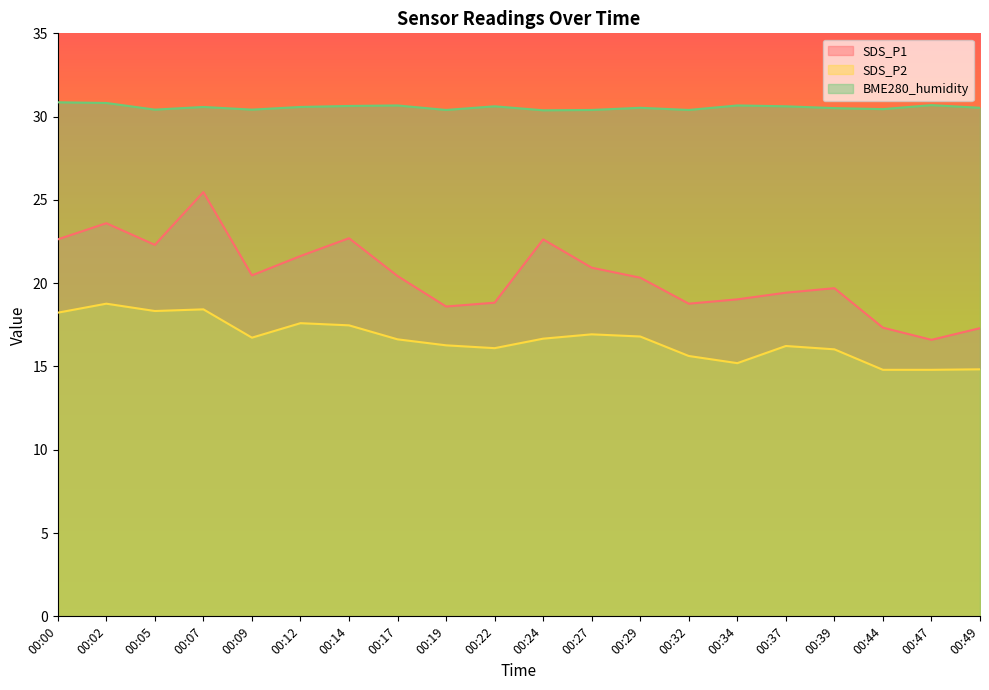

How many data points in SDS_P1 are less than 20?

9